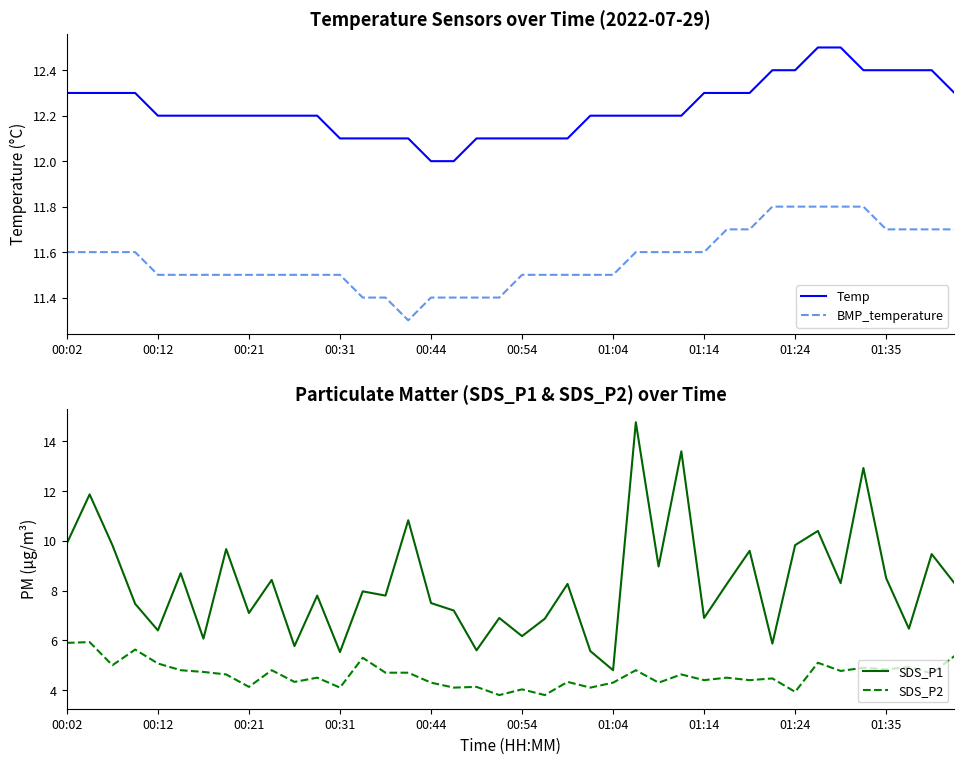

What is the sum of all SDS_P1 values?

332.2